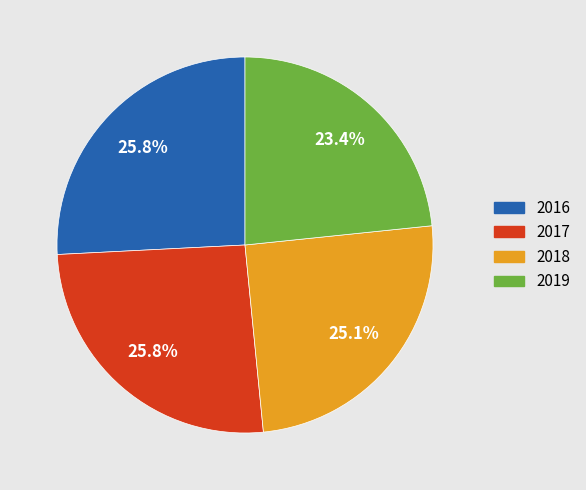

Is 2016 the majority of the pie?

No